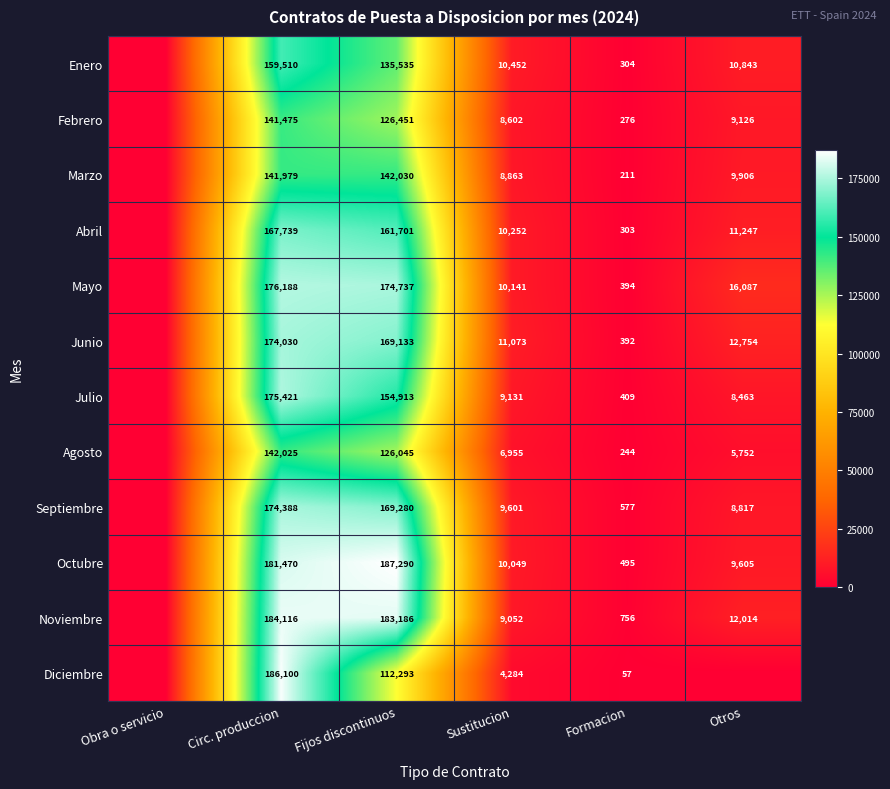

What is the sum of the Noviembre values at Formacion and Otros?

12770